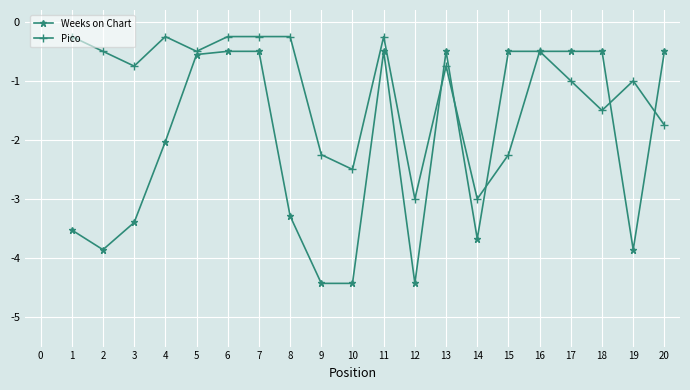

What is the difference between the maximum and minimum values in the Weeks on Chart series?

3.9